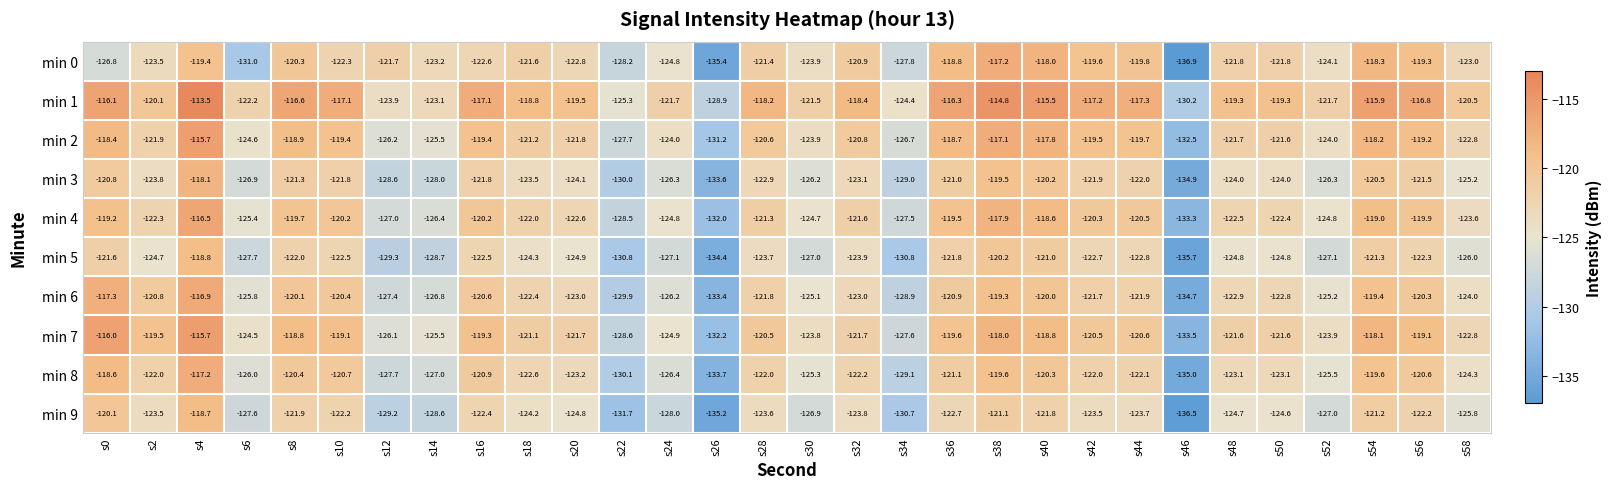

At which label does min 7 first exceed -121?

s0